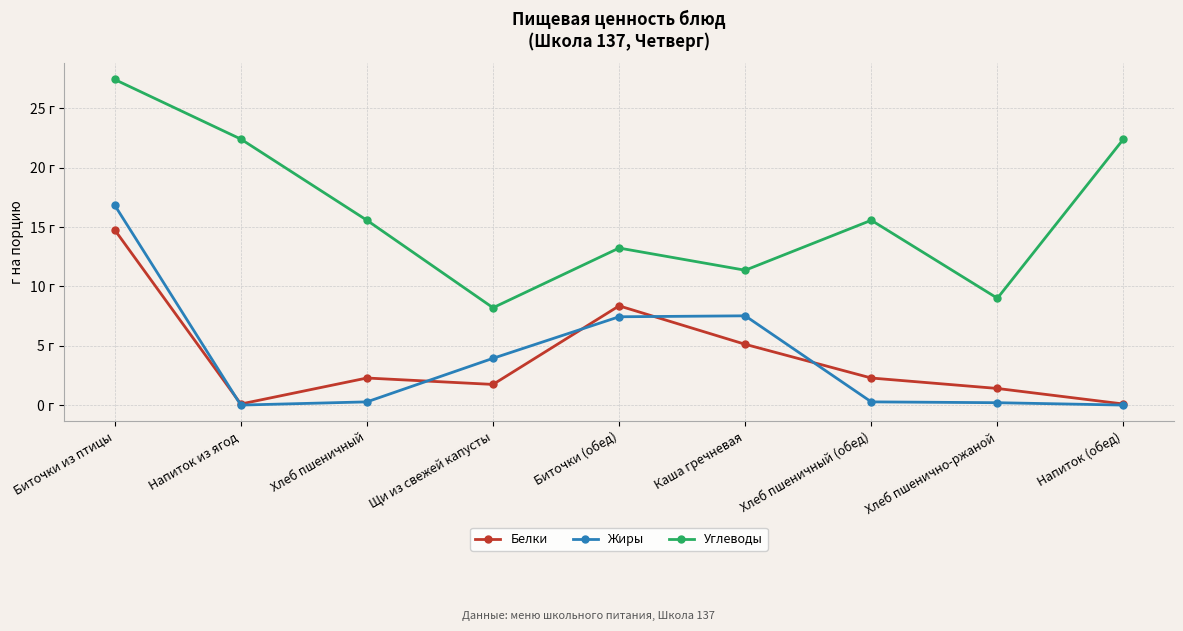

Does the chart have visible grid lines?

Yes